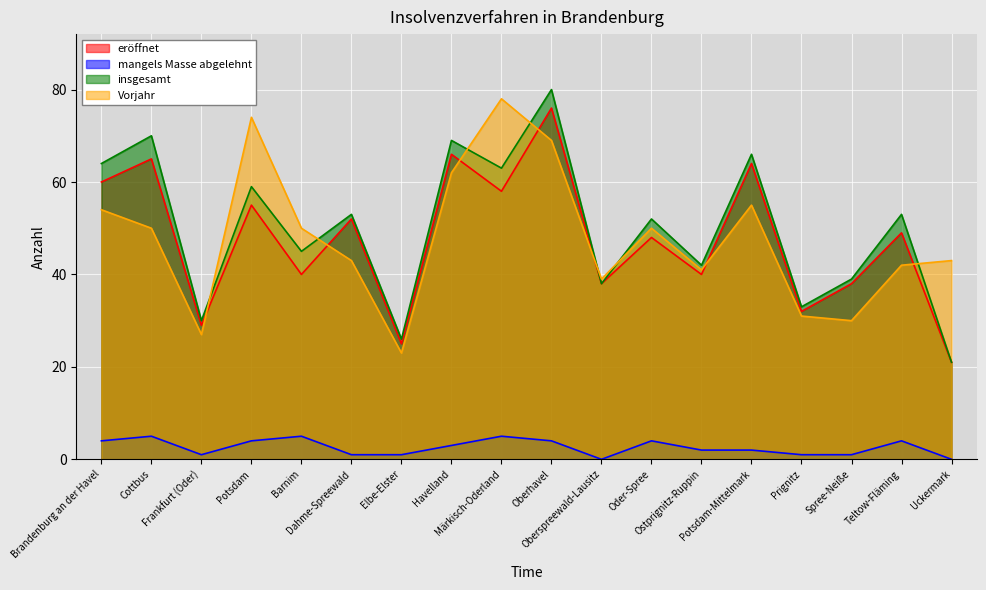

What is the spread (max minus min) of values at Elbe-Elster?

25